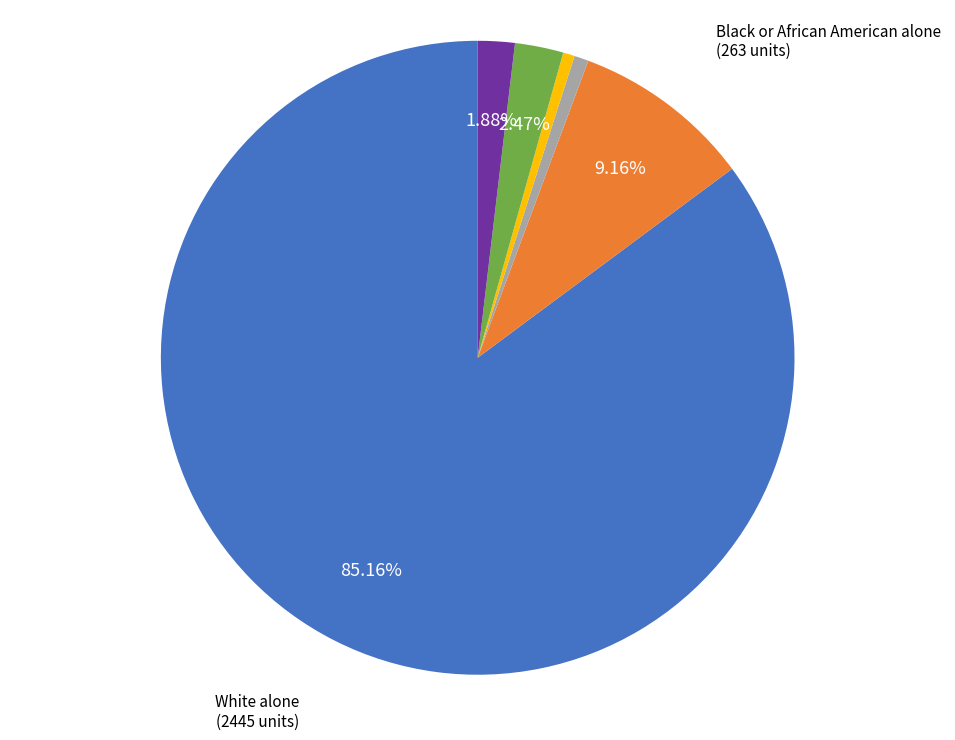

Rank the categories by value from lowest to highest.

Native Hawaiian and Other Pacific, Asian alone, American Indian and Alaska Native, Two or More Races, Some Other Race alone, Black or African American alone, White alone